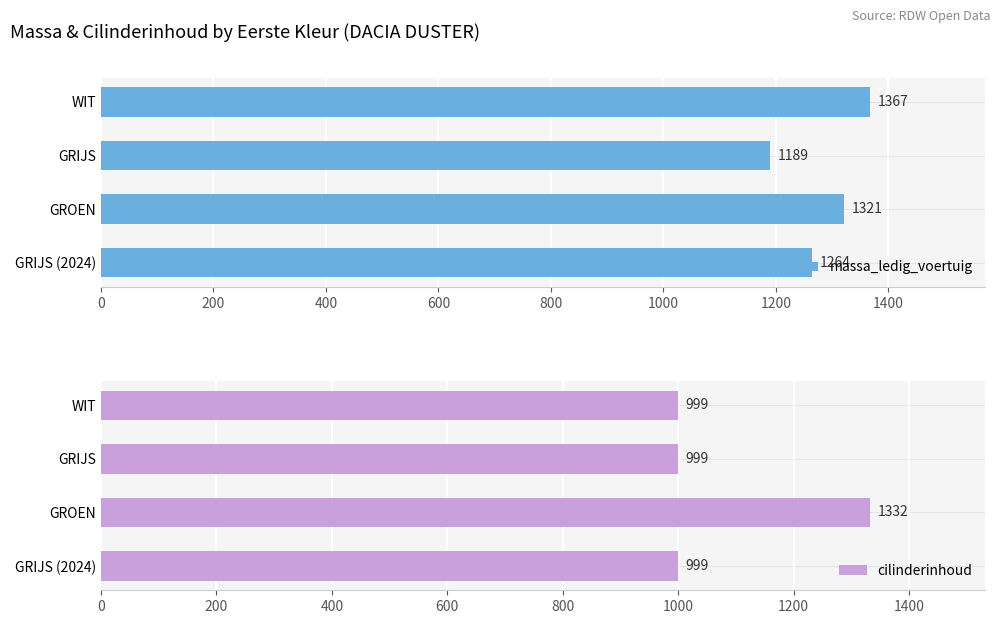

List the series in order of their overall mean, lowest first.

cilinderinhoud, massa_ledig_voertuig